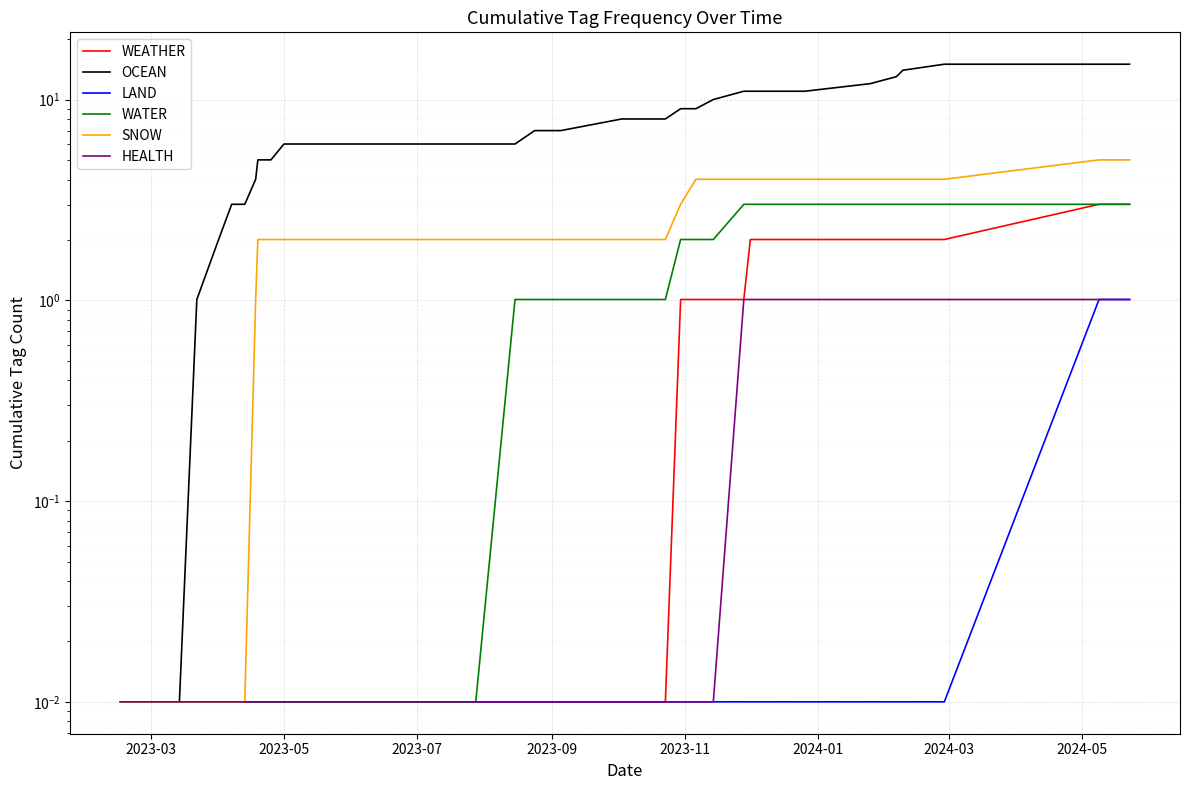

Is it true that WEATHER equals 0.0 at 24?

False